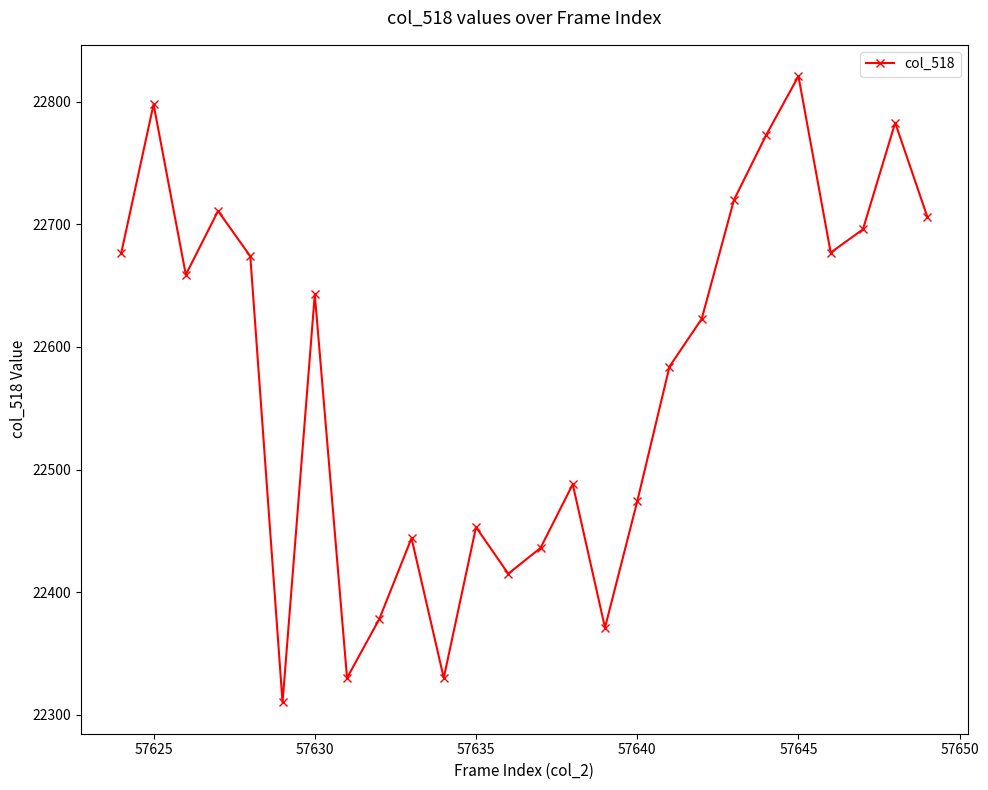

How many interior local peaks (higher than both neighbors) does the data have?

8